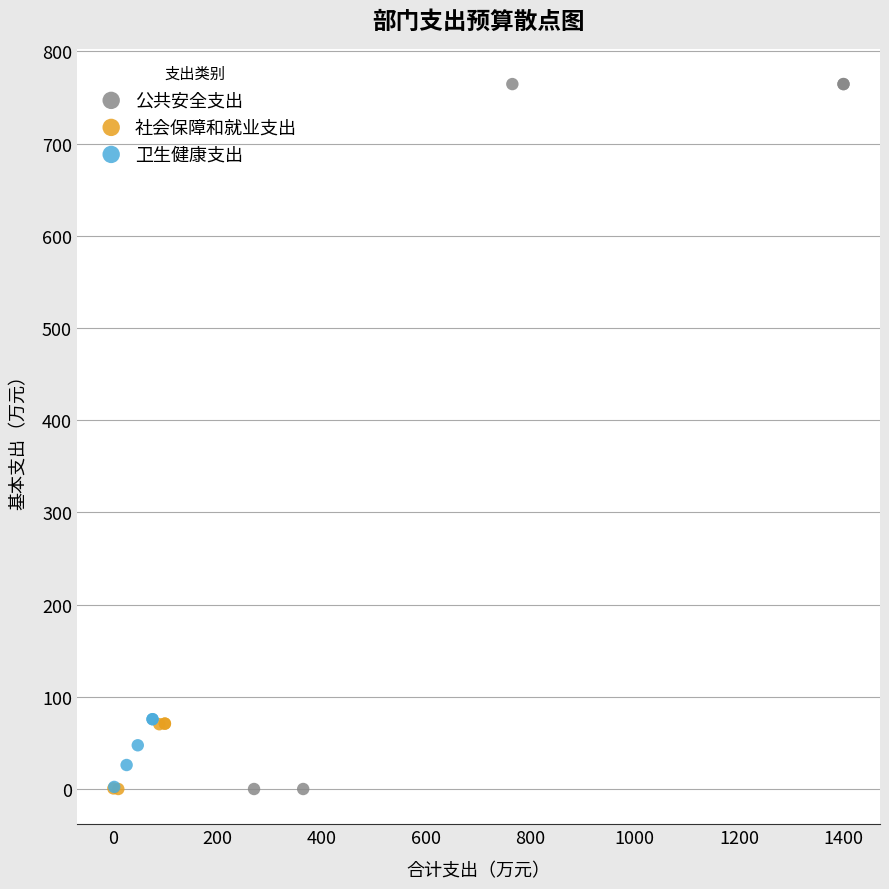

Which series has the widest spread of Y values?

公共安全支出